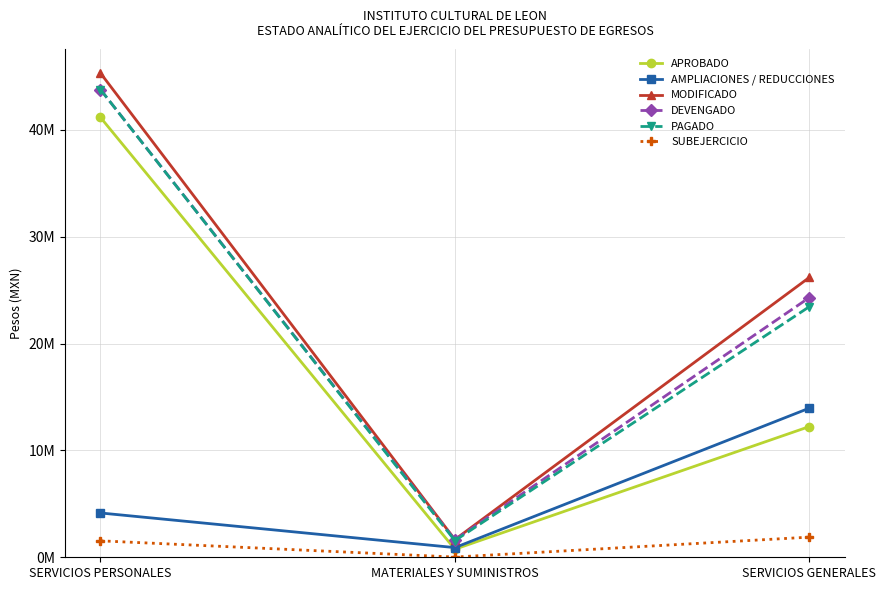

Does the chart have visible grid lines?

Yes